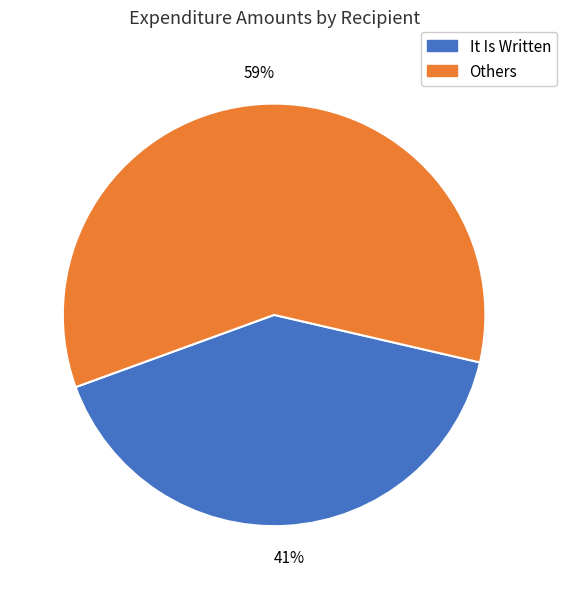

To the nearest percent, what is the difference between the largest and smallest slice percentages?

18%